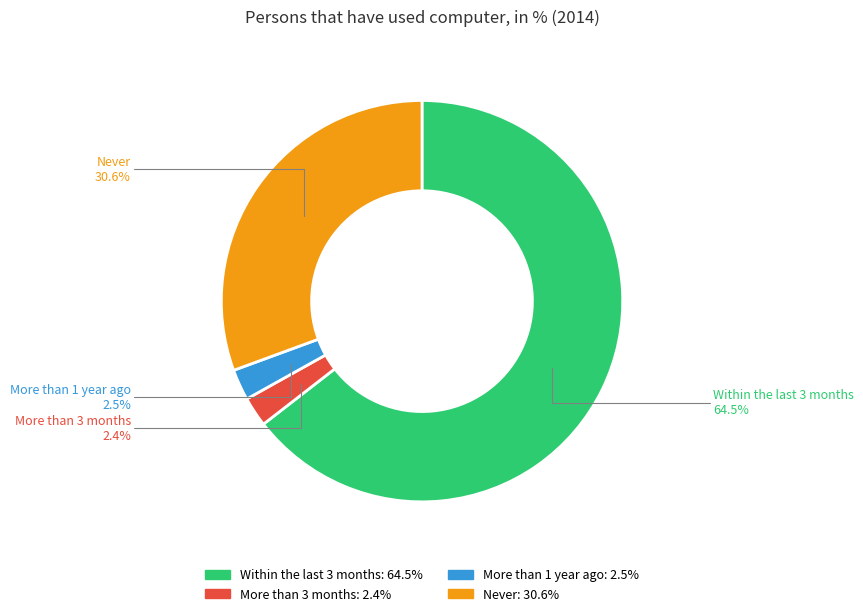

Approximately how many times larger is the value at More than 3 months compared to More than 1 year ago?

1.0